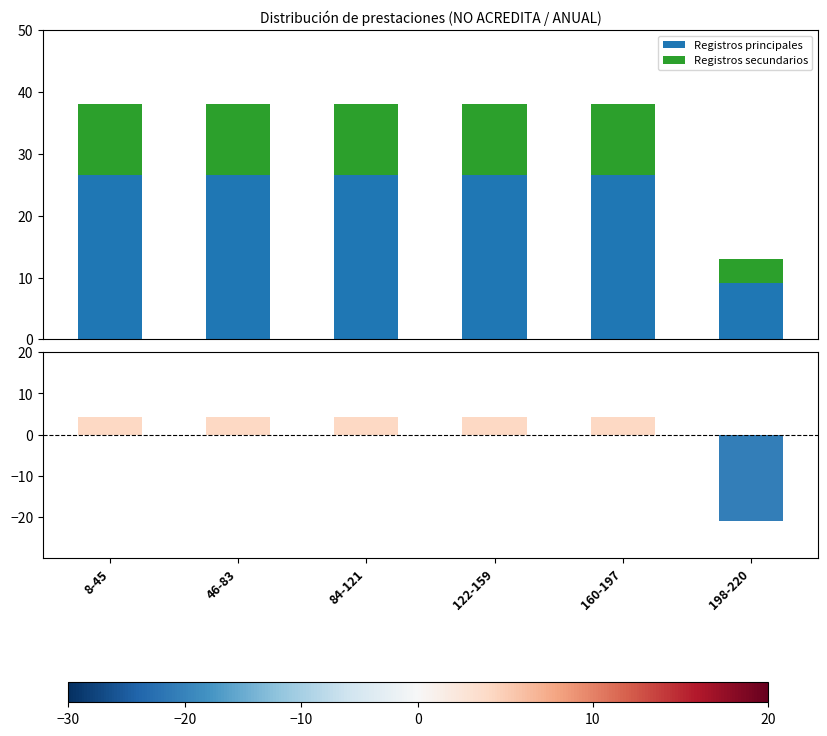

How many distinct data groups are displayed?

3